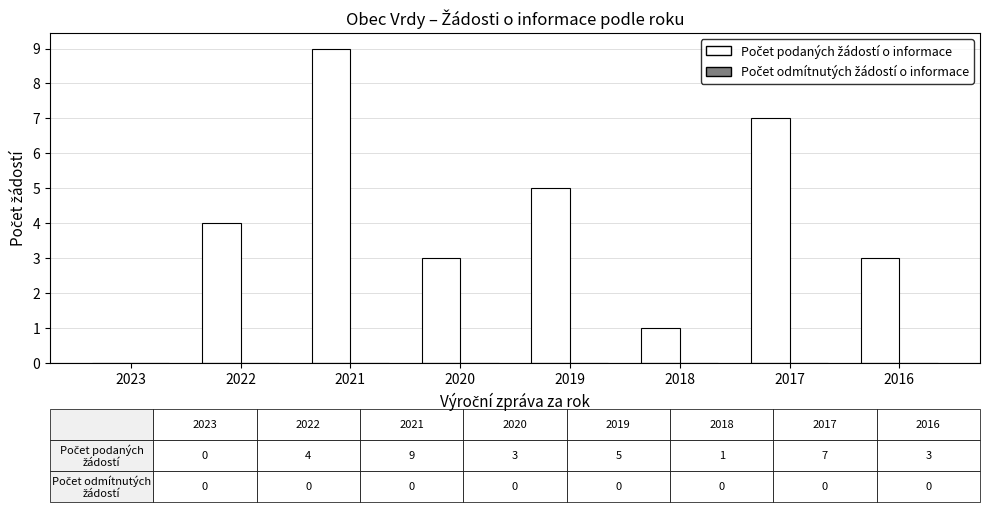

What is the change in value from 2021 to 2019?

-4